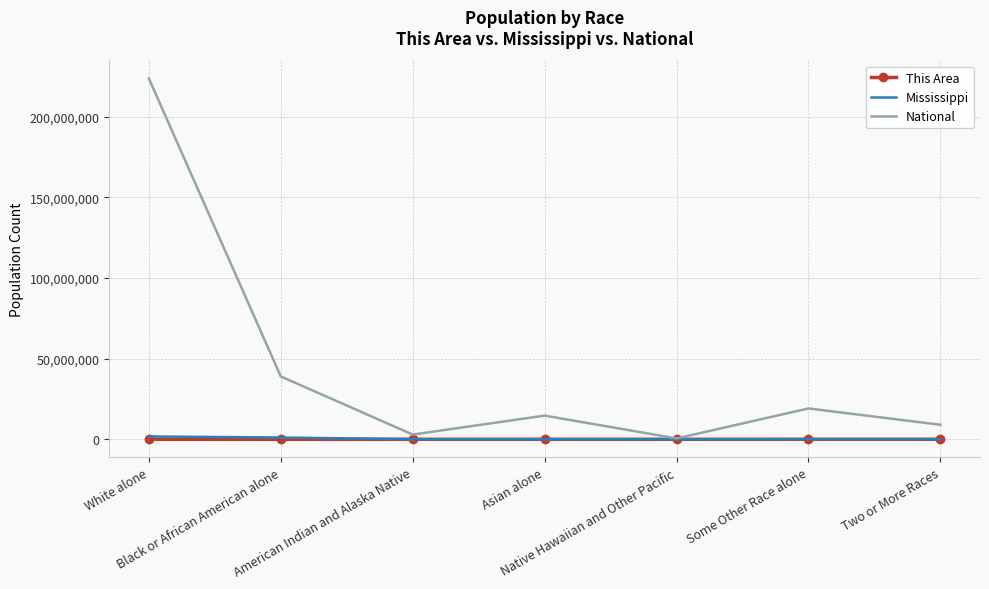

What is the average value of the Mississippi series?

423900